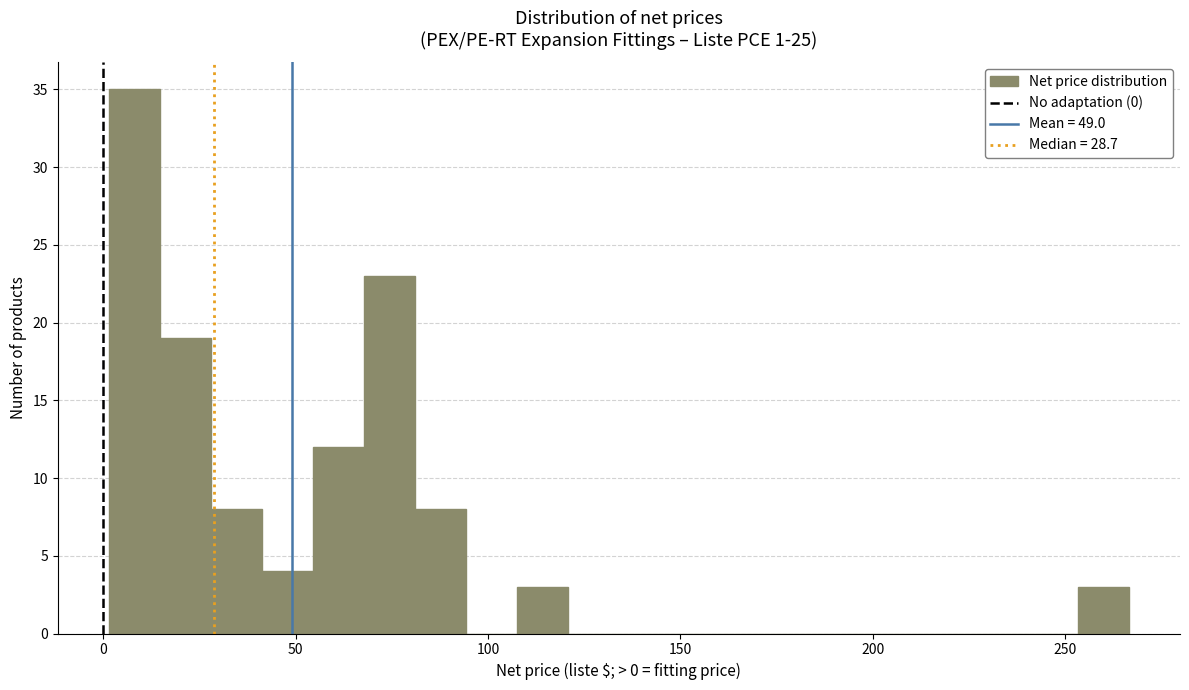

Around what value on the x-axis is the tallest bar? Give the approximate position of its centre, as read against the axis.

10